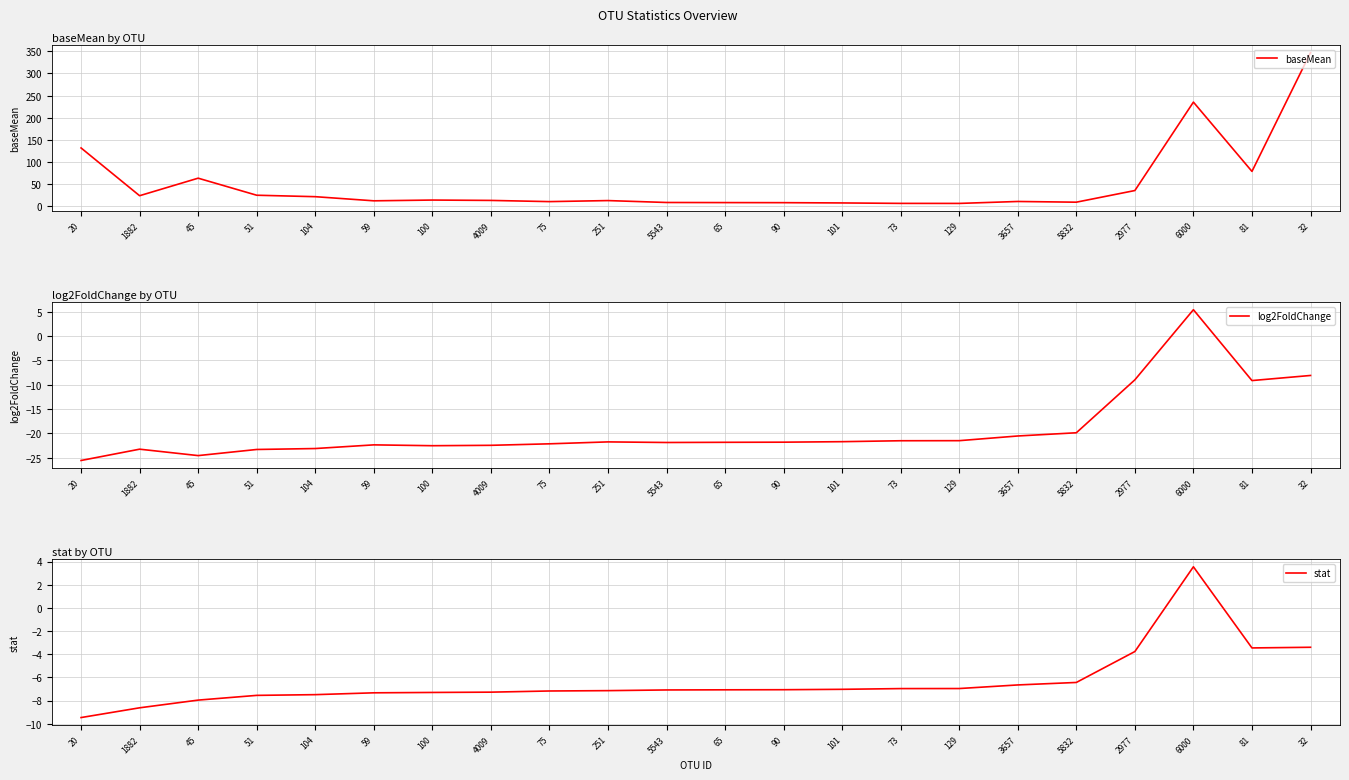

Reading left to right, transcribe all the data shown in this chart.

baseMean: 20=131.9	1882=24.0	45=63.6	51=25.1	104=21.8	59=12.5	100=14.2	4009=13.4	75=10.7	251=13.0	5543=8.7	65=8.5	90=8.3	101=7.7	73=6.7	129=6.6	3657=11.0	5832=9.4	2977=35.7	6000=235.3	81=78.9	32=347.0
log2FoldChange: 20=-25.5	1882=-23.2	45=-24.5	51=-23.3	104=-23.1	59=-22.3	100=-22.5	4009=-22.4	75=-22.1	251=-21.7	5543=-21.9	65=-21.8	90=-21.8	101=-21.7	73=-21.5	129=-21.5	3657=-20.5	5832=-19.9	2977=-9.0	6000=5.4	81=-9.1	32=-8.1
stat: 20=-9.5	1882=-8.6	45=-8.0	51=-7.6	104=-7.5	59=-7.3	100=-7.3	4009=-7.3	75=-7.2	251=-7.1	5543=-7.1	65=-7.1	90=-7.1	101=-7.0	73=-7.0	129=-7.0	3657=-6.7	5832=-6.4	2977=-3.8	6000=3.5	81=-3.5	32=-3.4